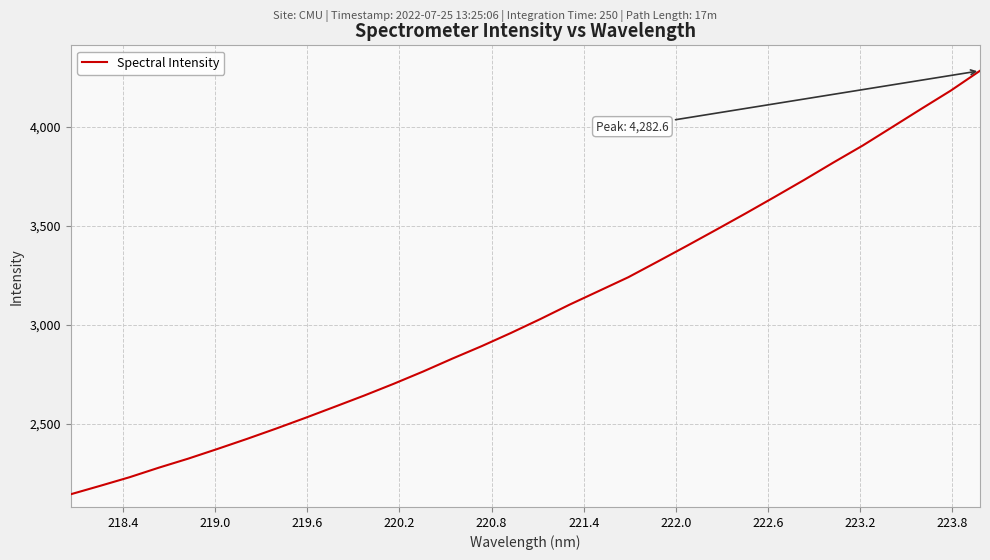

What is the smallest value displayed?

2143.1